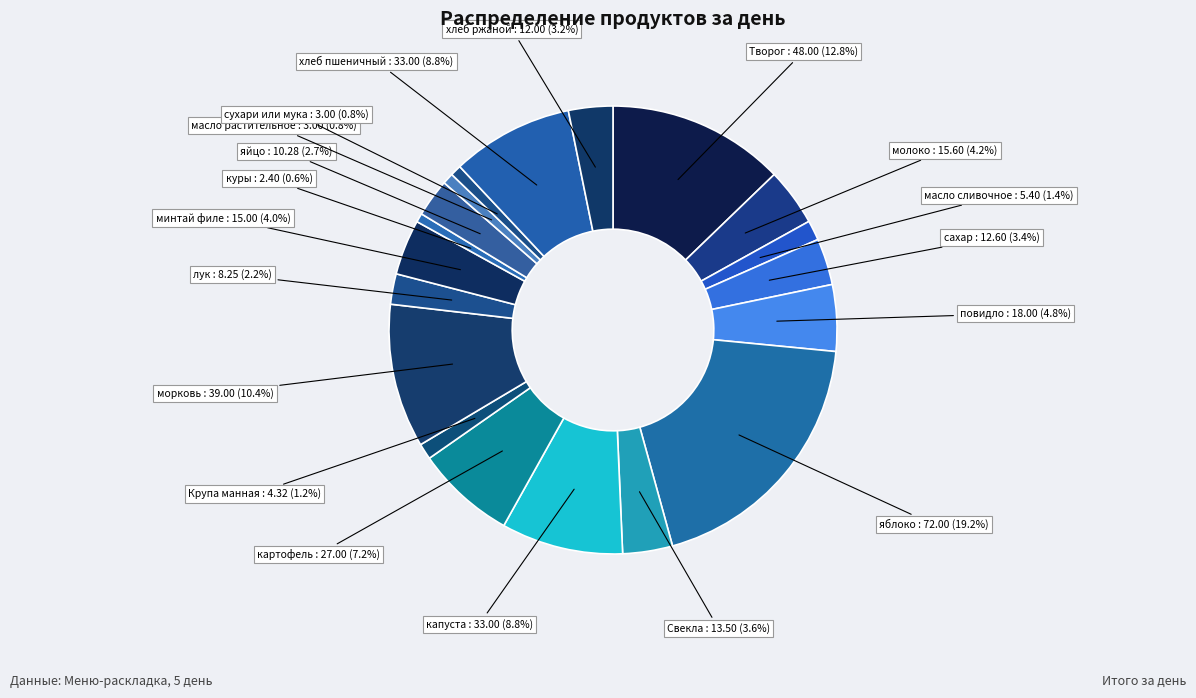

Count the number of slices in the pie.

19